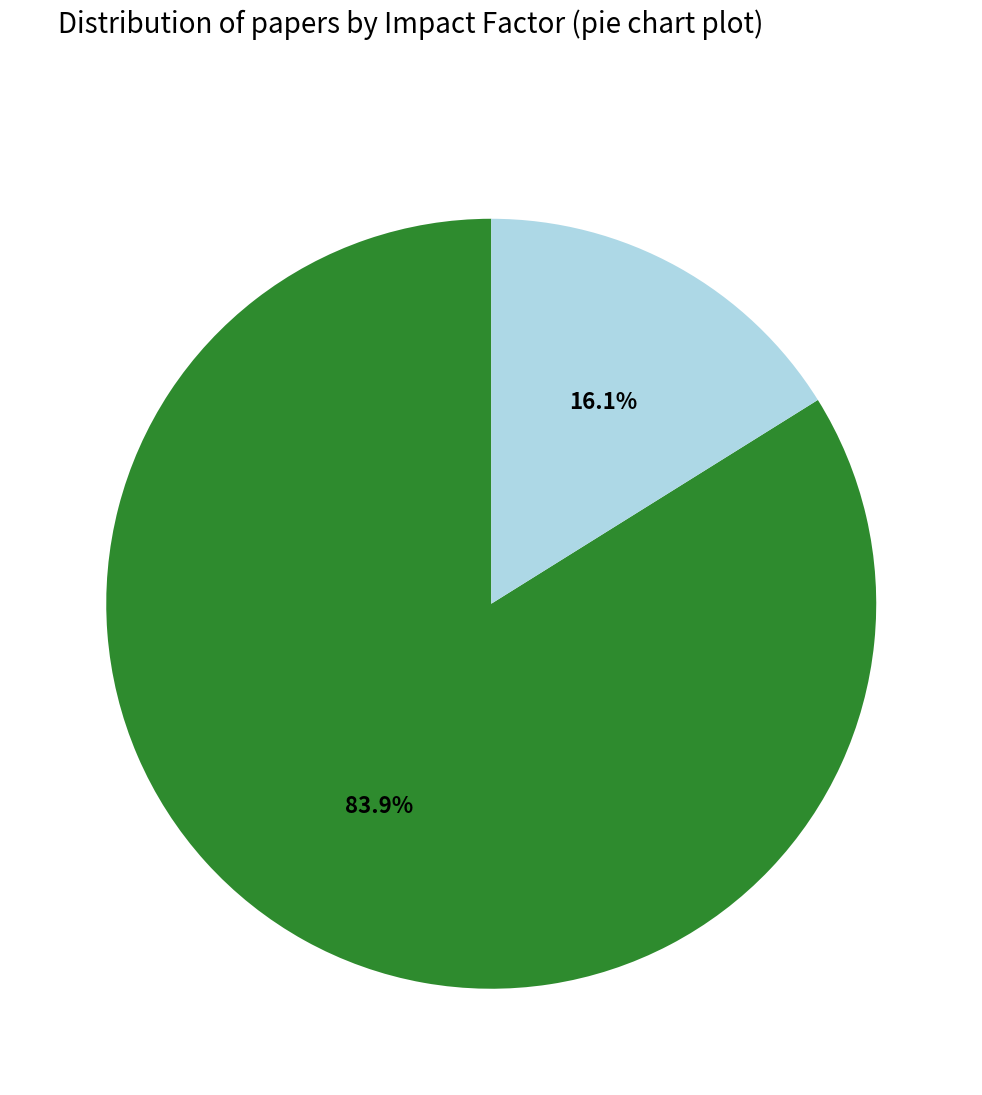

To the nearest percent, what is the average slice percentage?

50%